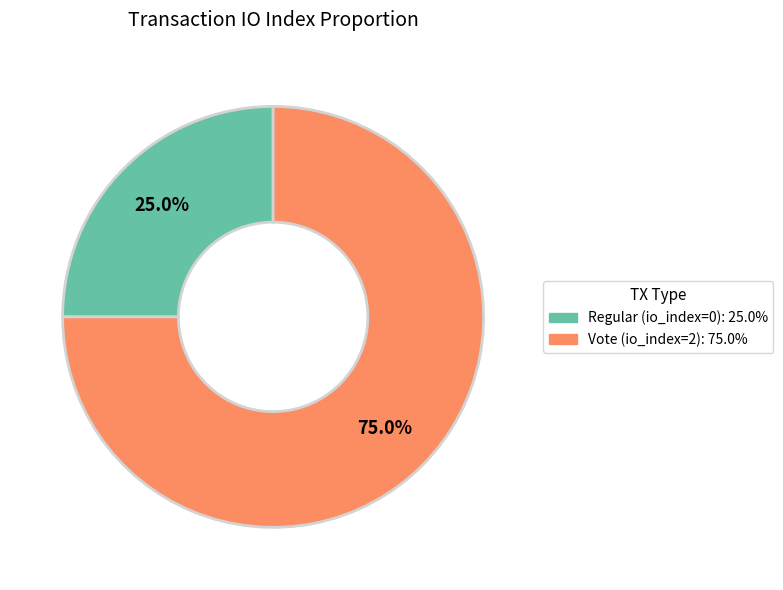

What is the largest slice in the pie chart?

Vote